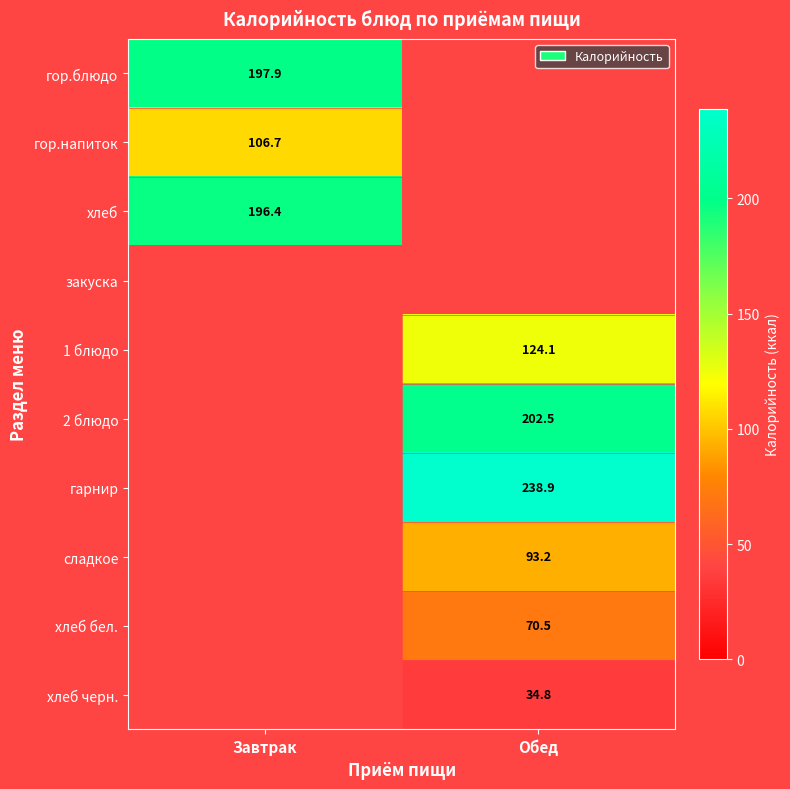

Is it true that хлеб бел. equals 70.5 at Обед?

True